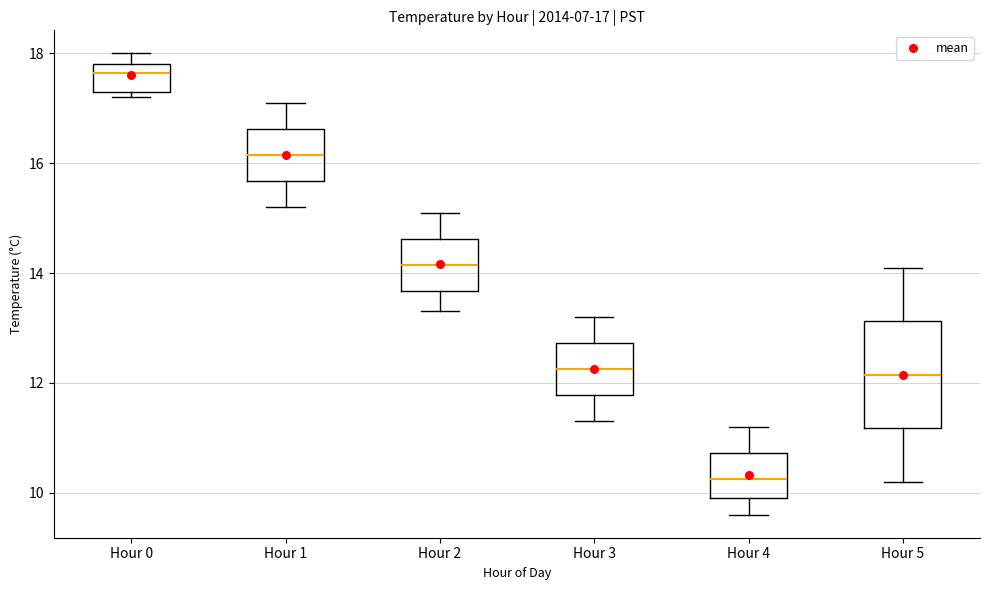

Which box is the tallest, from its lower edge to its upper edge?

Hour 5